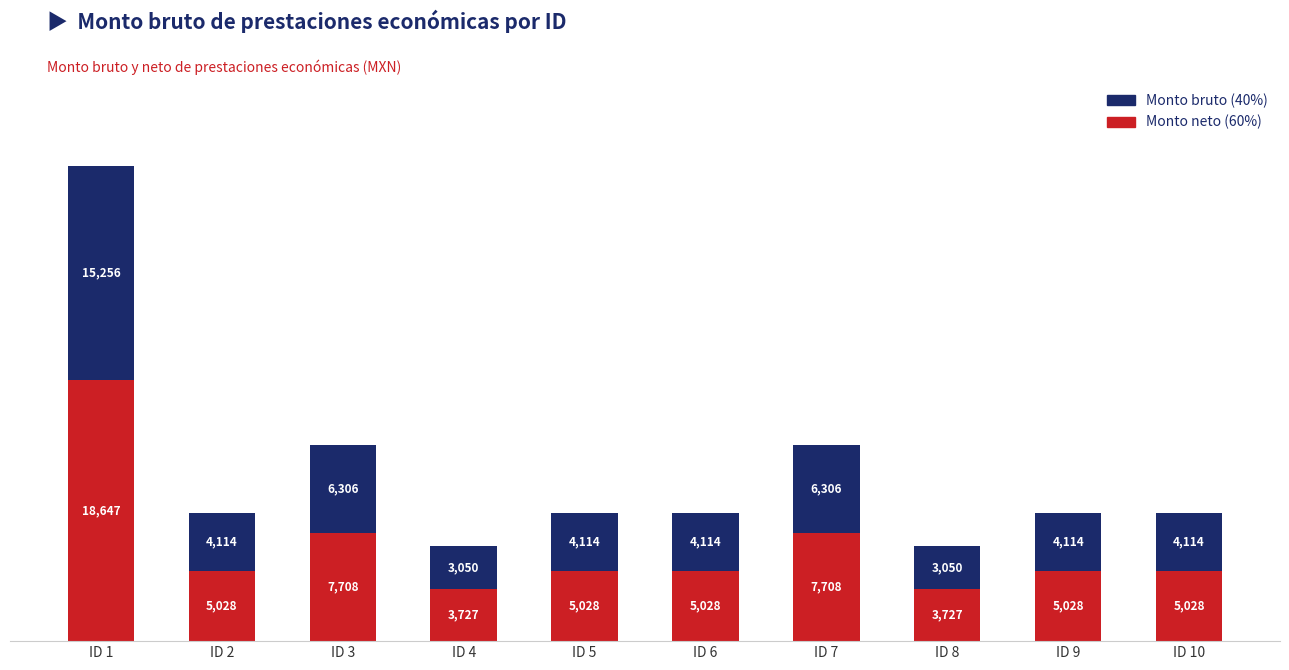

What is the minimum value for Monto neto (60%)?

3727.9